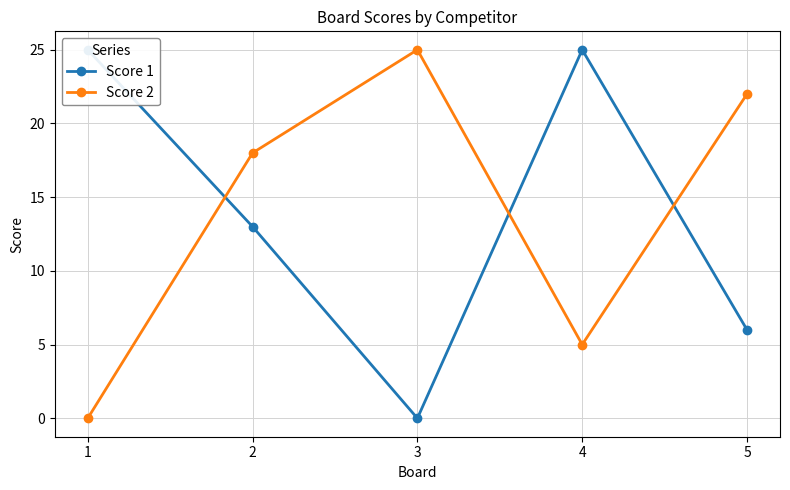

What are all the series names shown in the legend?

Score 1, Score 2